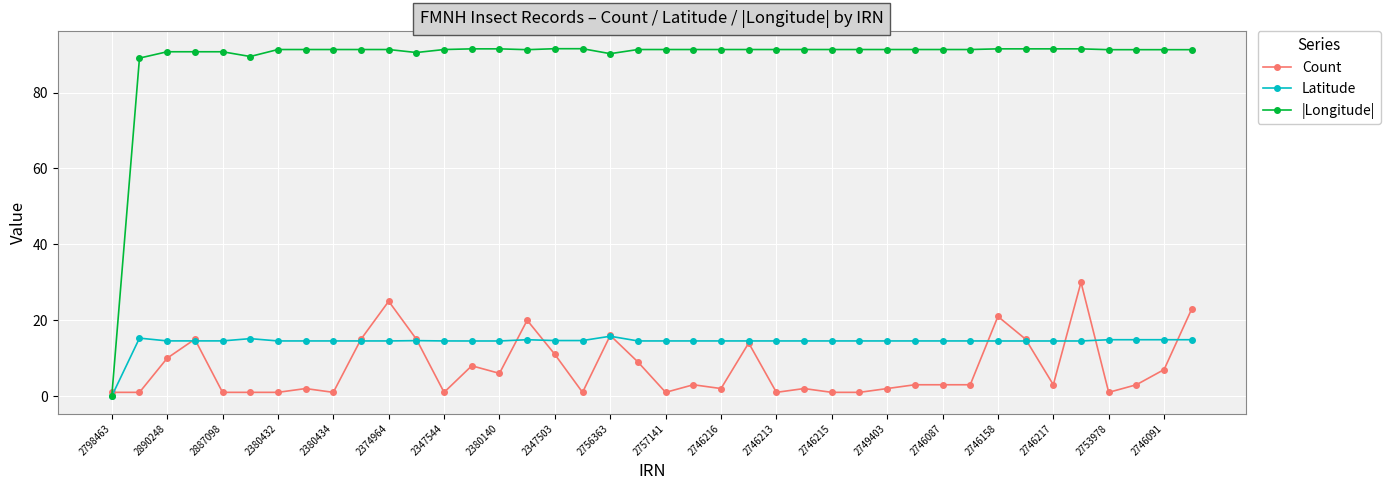

Does the chart display data point markers on the line(s)?

Yes